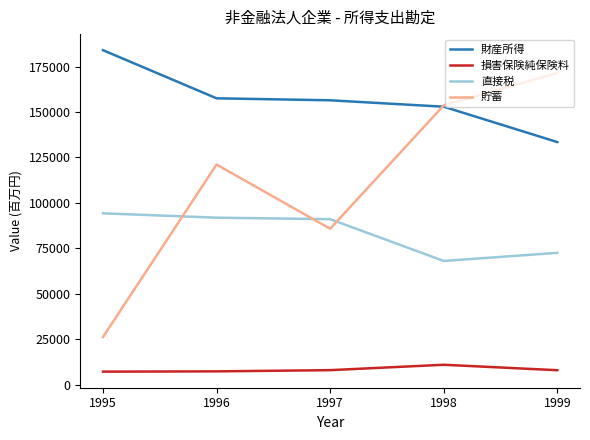

True or false: 直接税 and 損害保険純保険料 intersect in this chart.

False